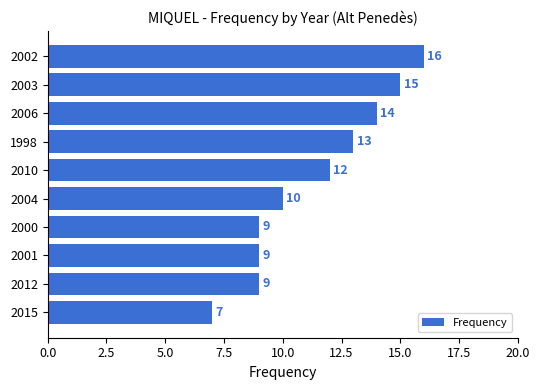

The chart shows a value of 9 at 2001. True or false?

True